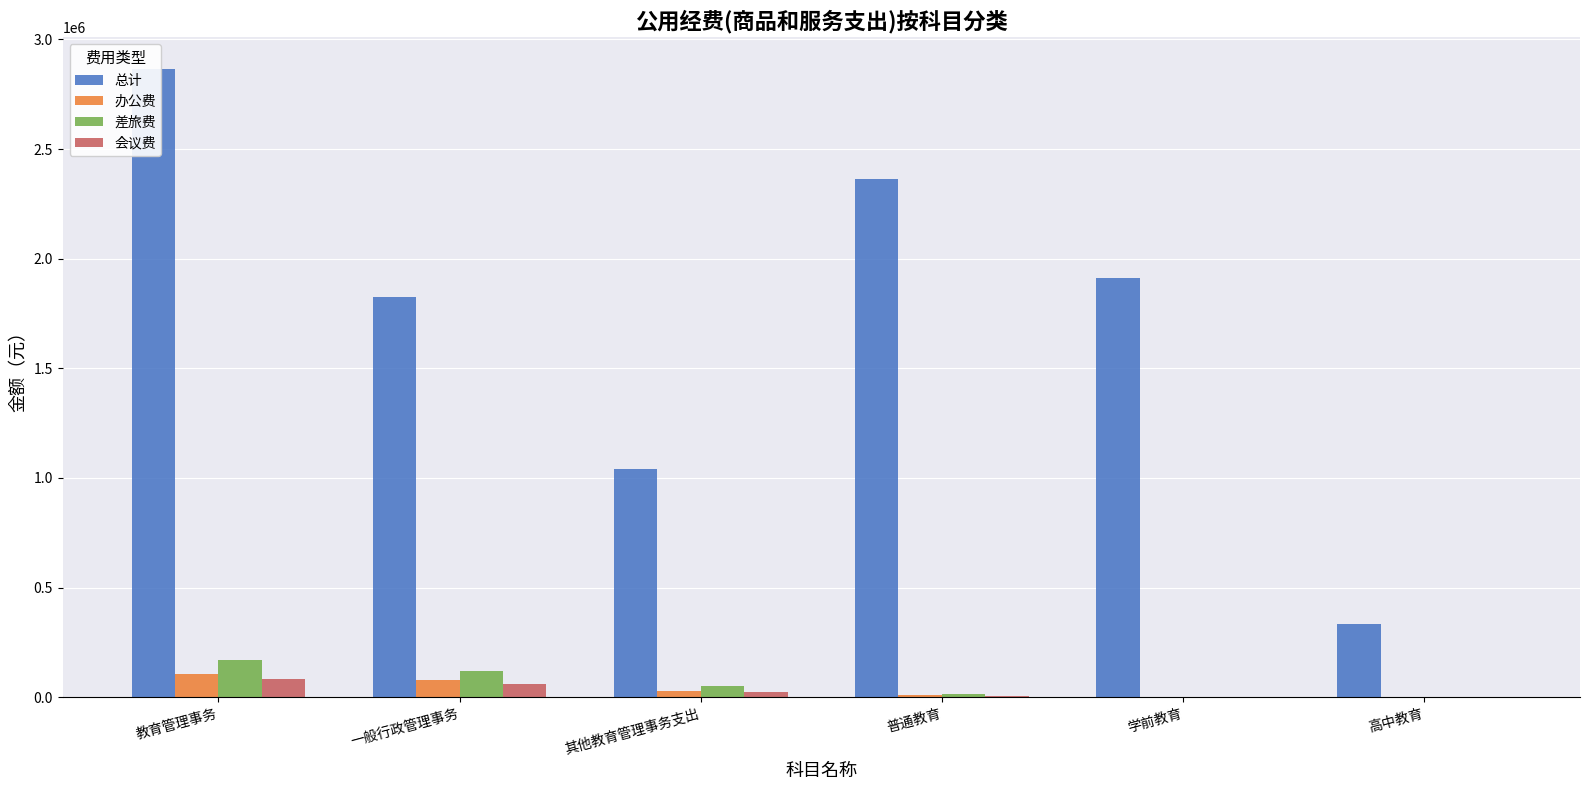

The 差旅费 series shows 0 at 学前教育. True or false?

True